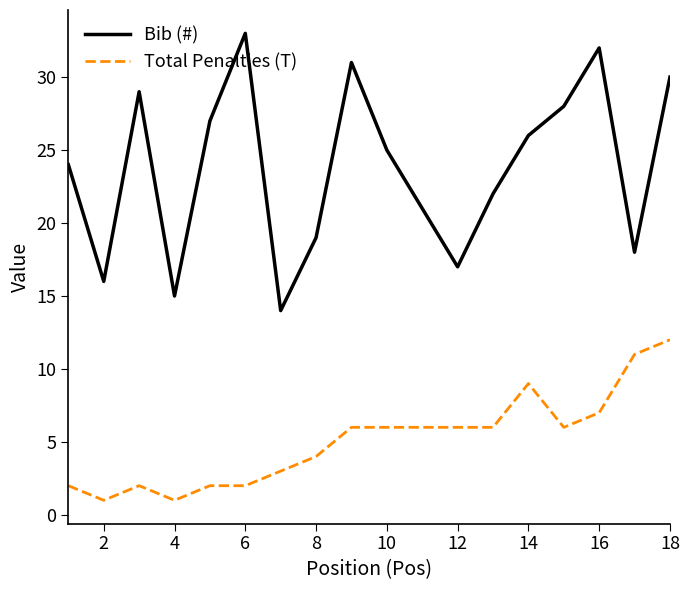

True or false: Bib (#) and Total Penalties (T) cross at least once.

False